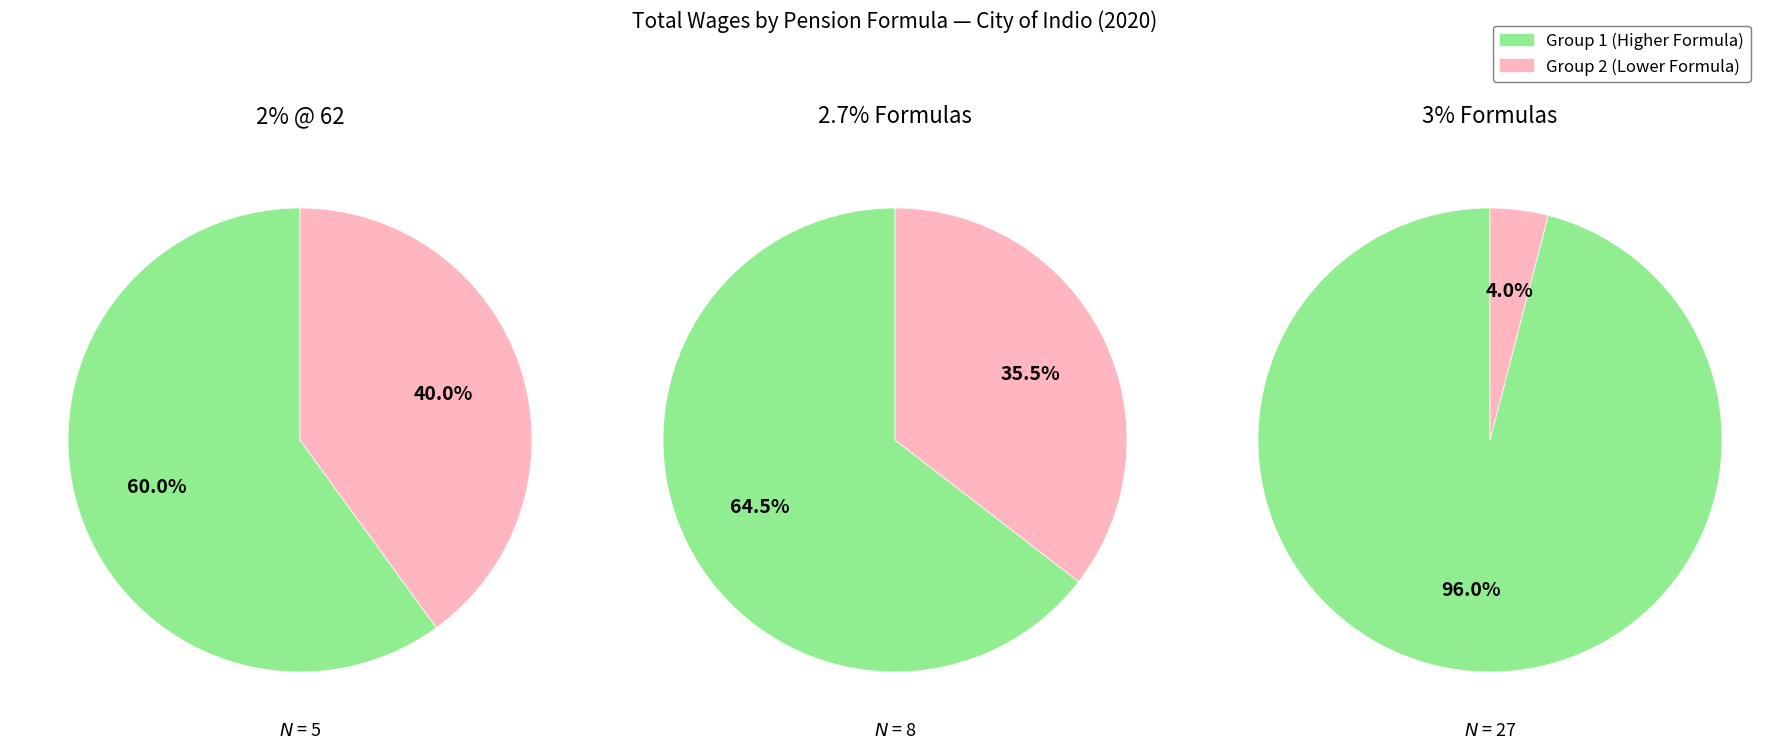

Does 3% @ 55 represent more than half of the total?

No